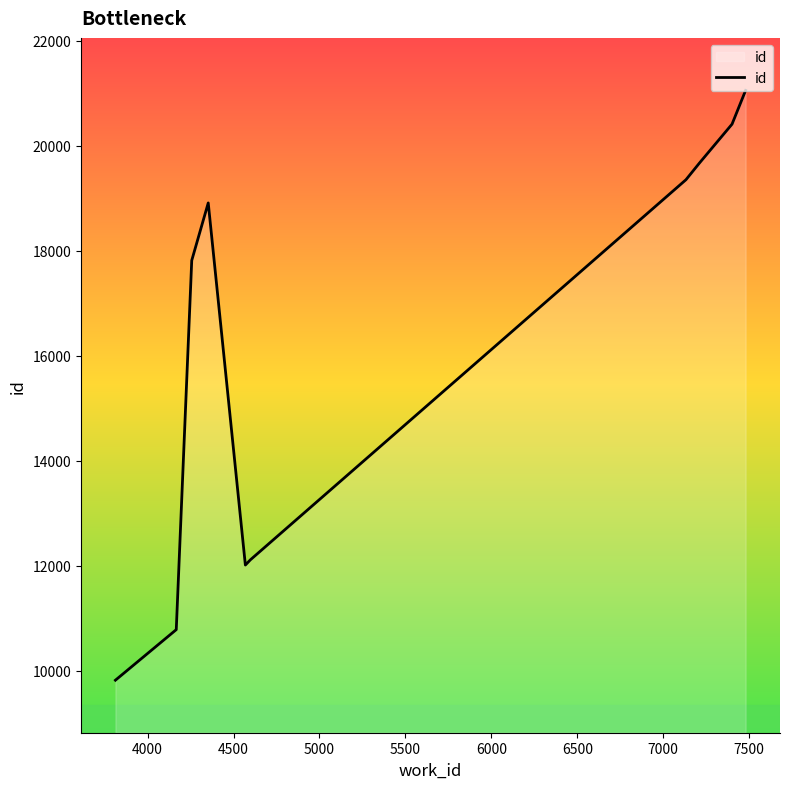

What is the smallest value displayed?

9818